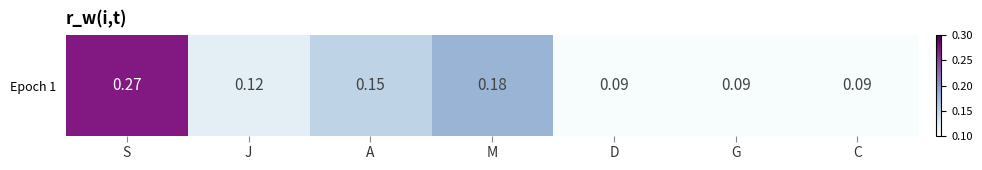

Reading left to right, extract all data points from this chart.

S=0.3	J=0.1	A=0.1	M=0.2	D=0.1	G=0.1	C=0.1